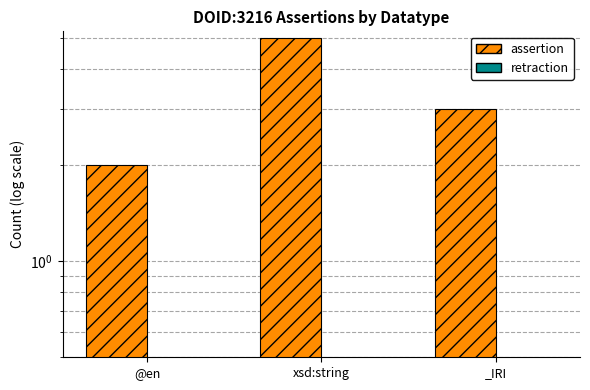

Which series has the widest spread of values?

assertion